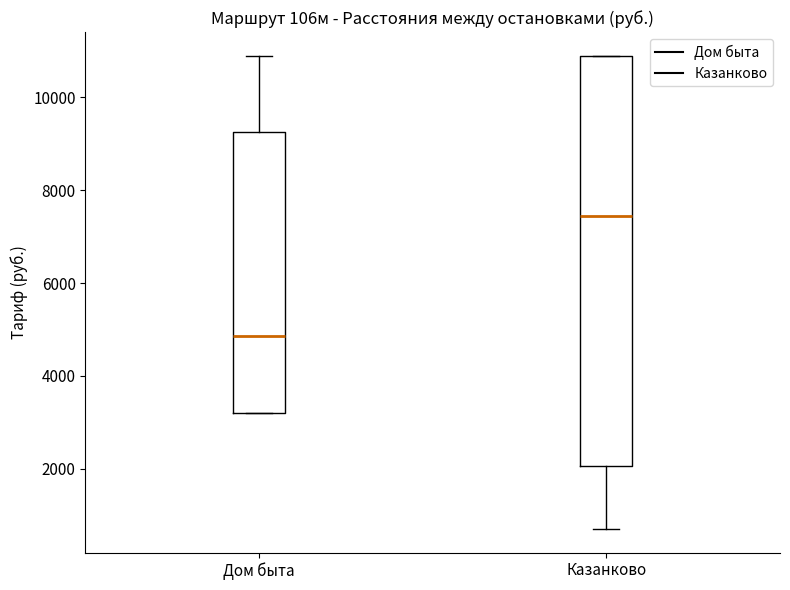

Reading left to right, read every box against the y-axis: the position of its median line, the range the box covers, and the ends of its whiskers. The values are not printed on the chart, so give them approximately, as read against the axis.

Дом быта: median 4800, box 3200 to 9200, whiskers 3200 to 11000
Казанково: median 7400, box 2000 to 11000, whiskers 800 to 11000